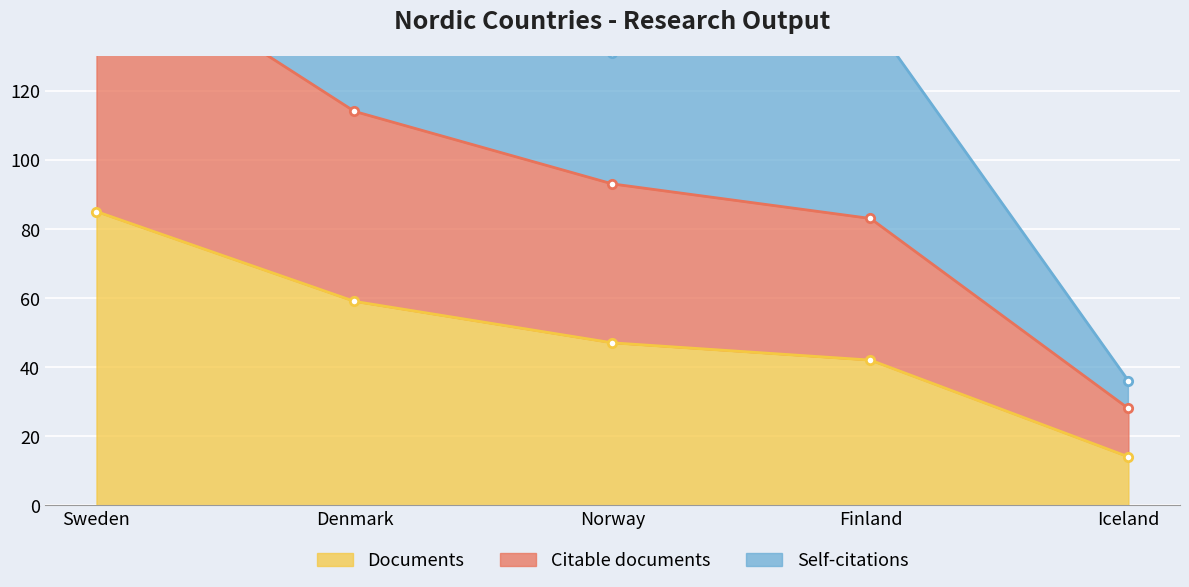

Which category has the lowest value in the Documents series?

Iceland